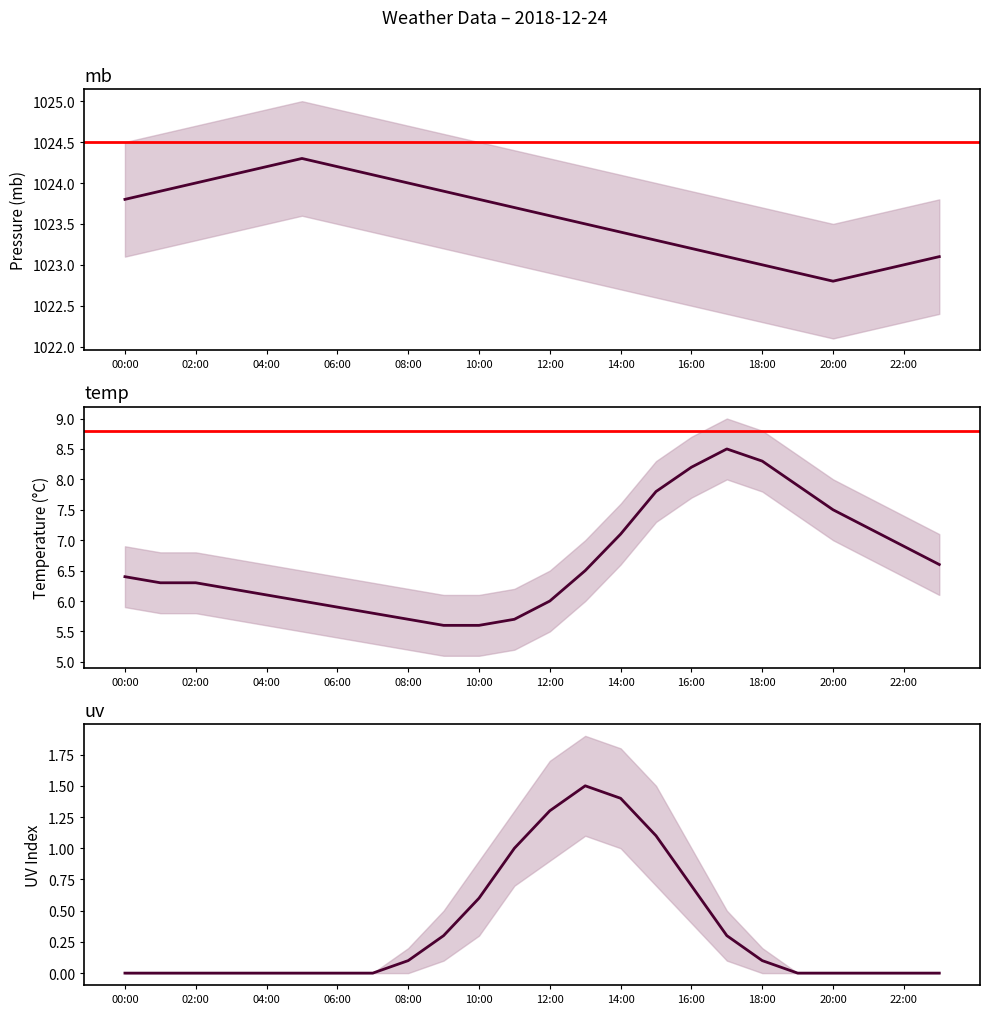

What is the difference between the maximum and second lowest values in the uv series?

1.5